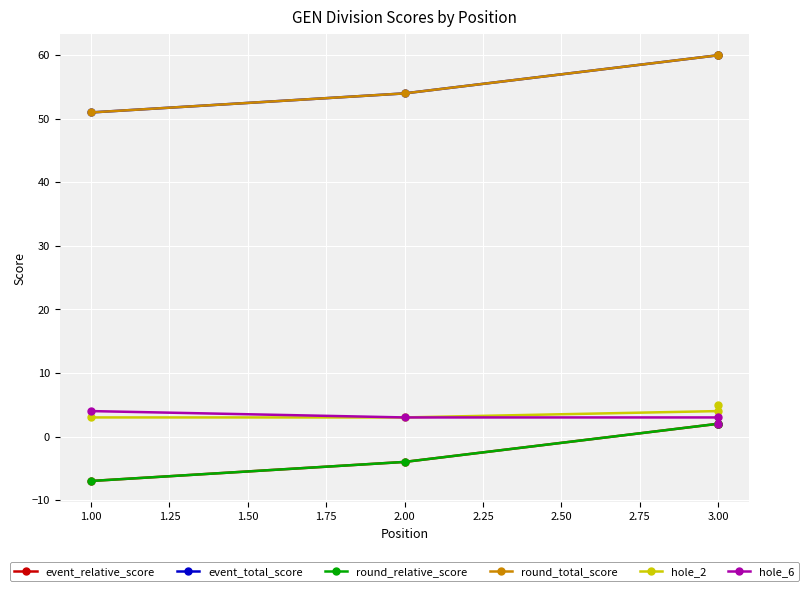

Is this an area chart (filled region under the line)?

No